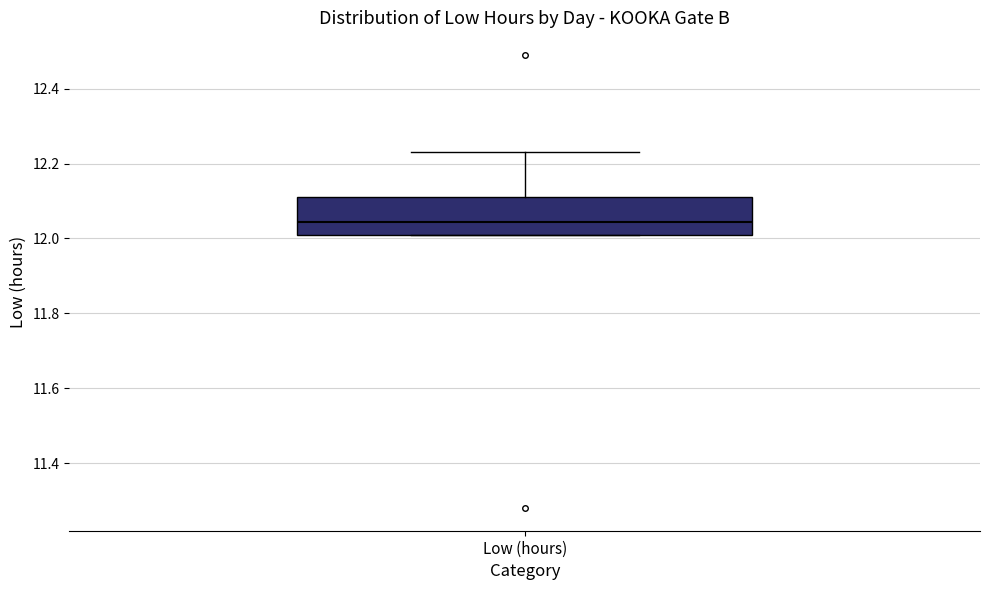

Transcribe this box plot: give where the median line is, the range the box spans, and where the two whiskers end, as read against the y-axis. The values are not printed on the chart, so give them approximately, as read against the axis.

median 12.04, box 12.02 to 12.12, whiskers 12.02 to 12.24